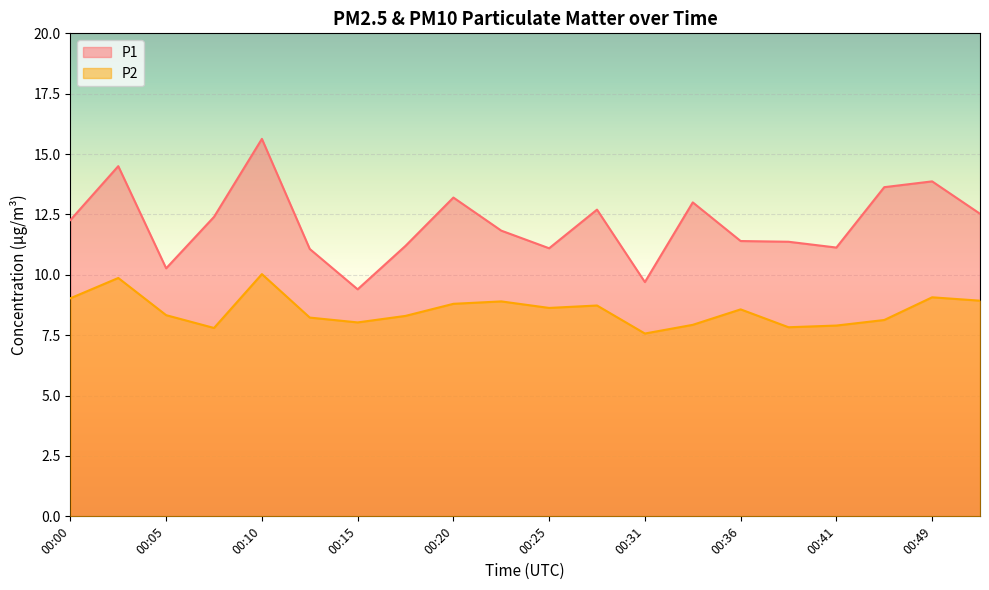

What is the maximum value shown in the chart?

15.6